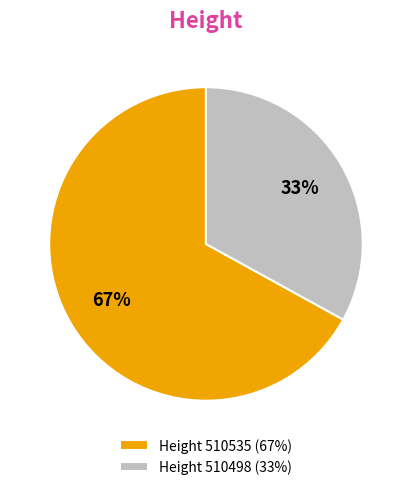

Count the number of slices in the pie.

2